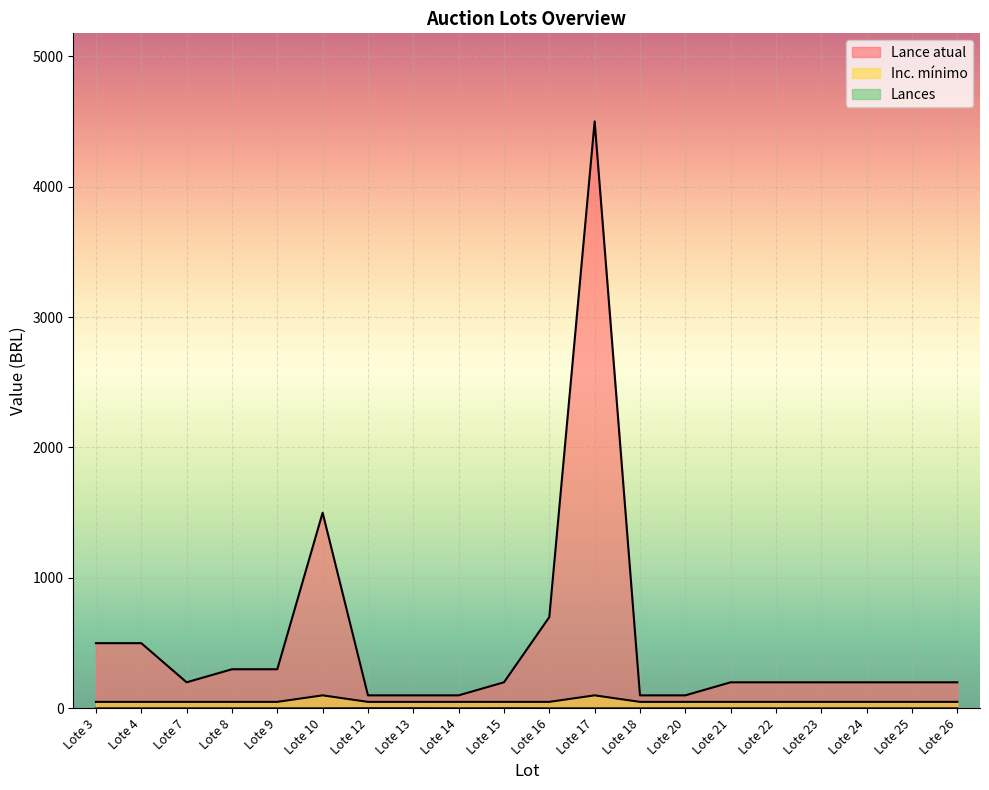

True or false: Lances and Lance atual intersect in this chart.

False